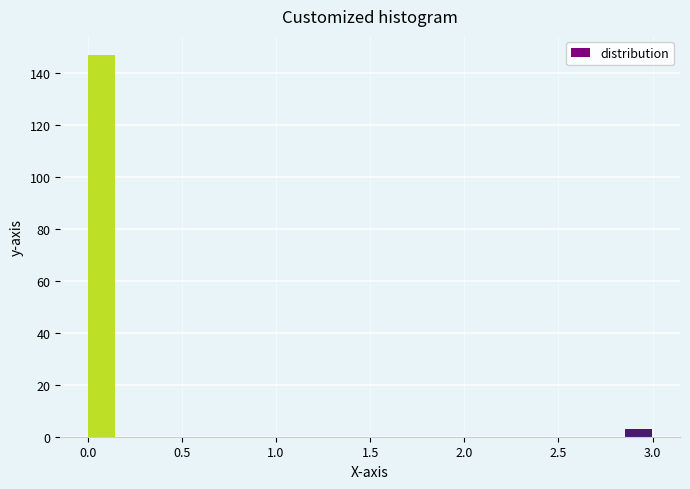

Around what value on the x-axis is the tallest bar? Give the approximate position of its centre, as read against the axis.

0.10